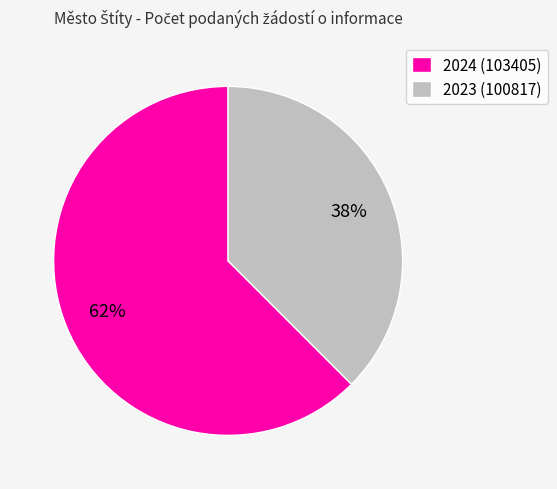

To the nearest percent, what percentage of the pie is 2023 (100817)?

38%